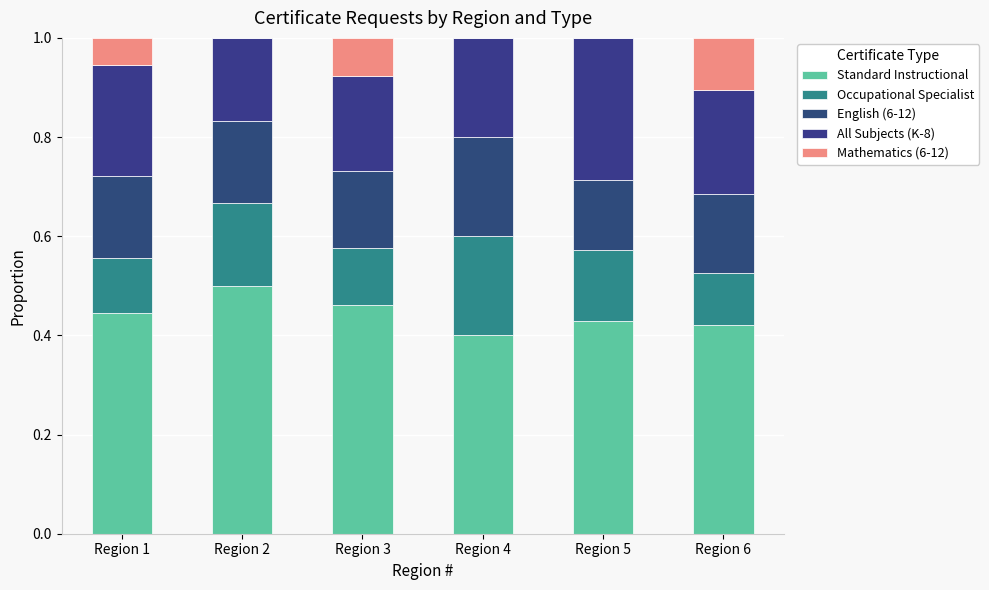

How many data points does each series have?

6